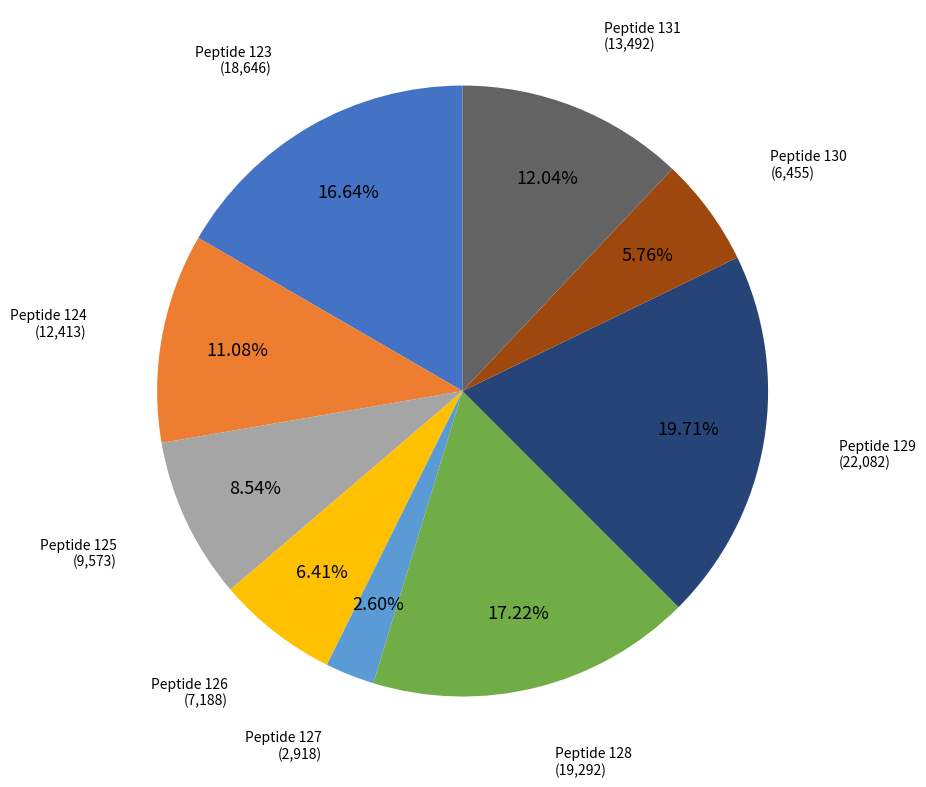

Combined, do Peptide 130 and Peptide 128 account for over 50%?

No